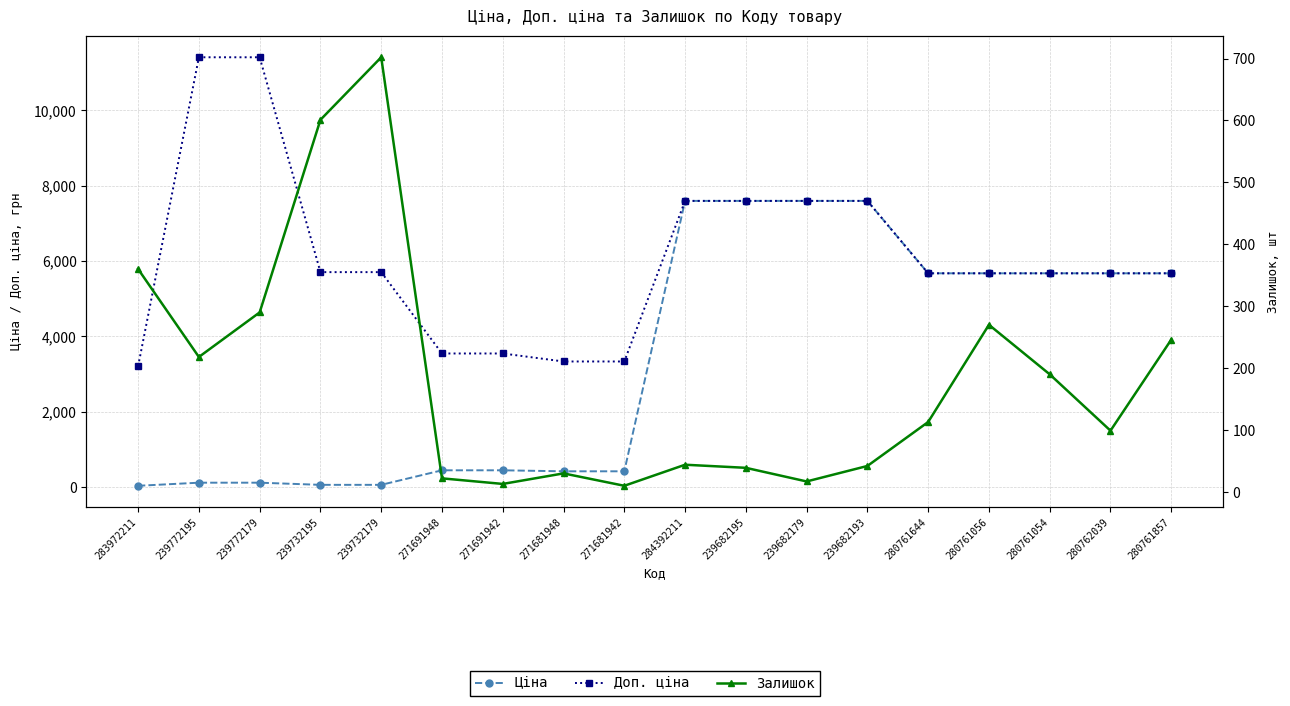

At which label does Залишок reach its peak?

239732179